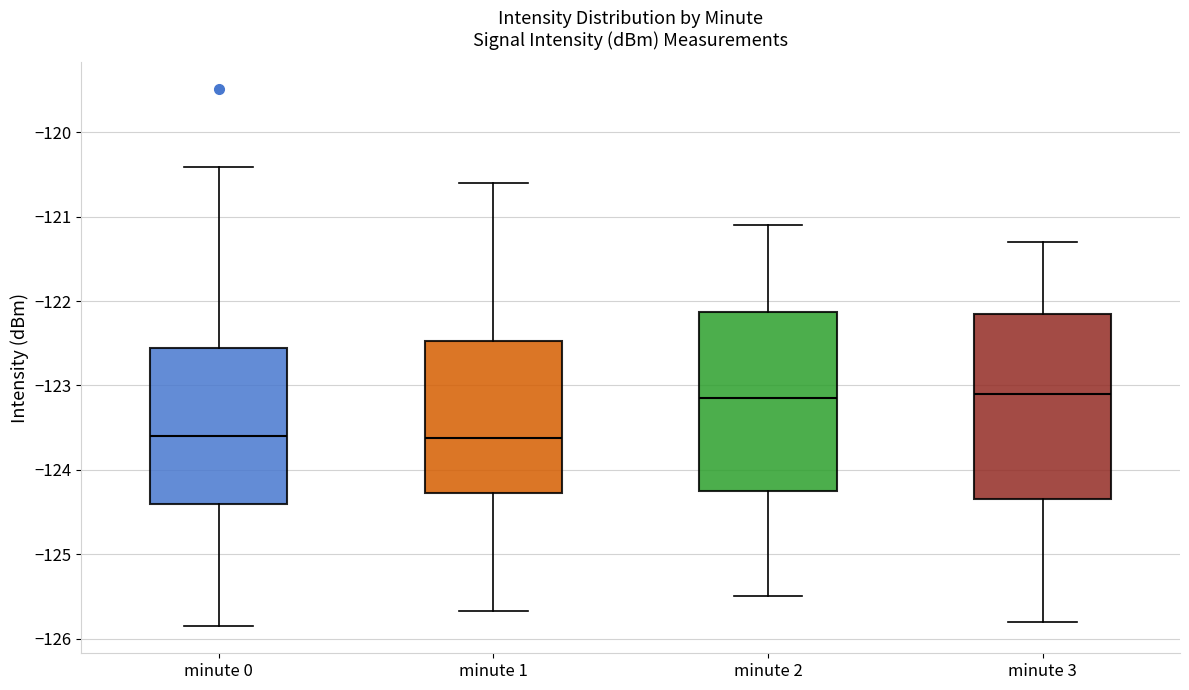

Where does the lower whisker of the box for minute 0 end on the y-axis? The values are not printed on the chart, so give them approximately, as read against the axis.

-125.9